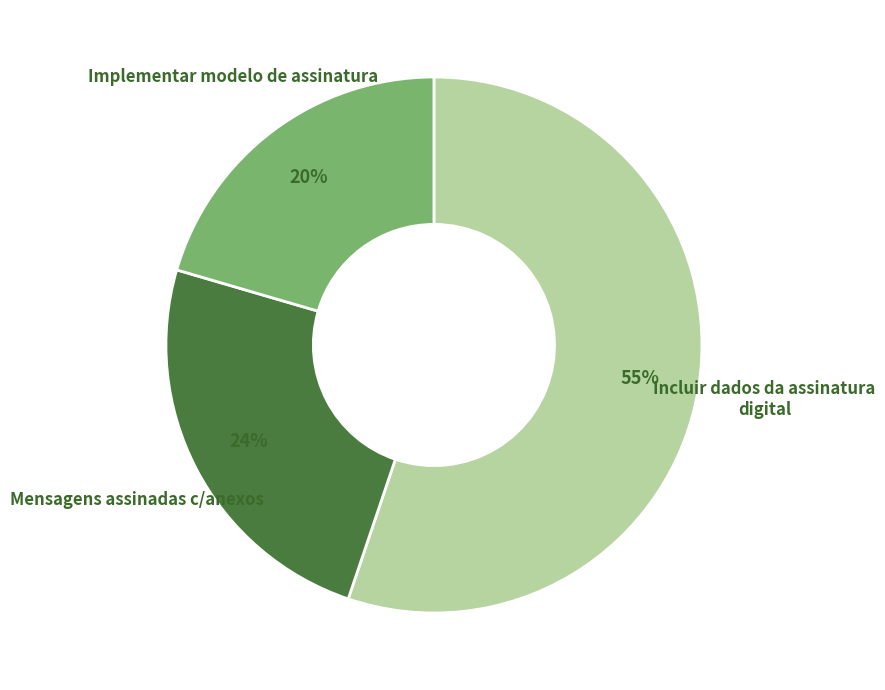

Count the number of slices in the pie.

3